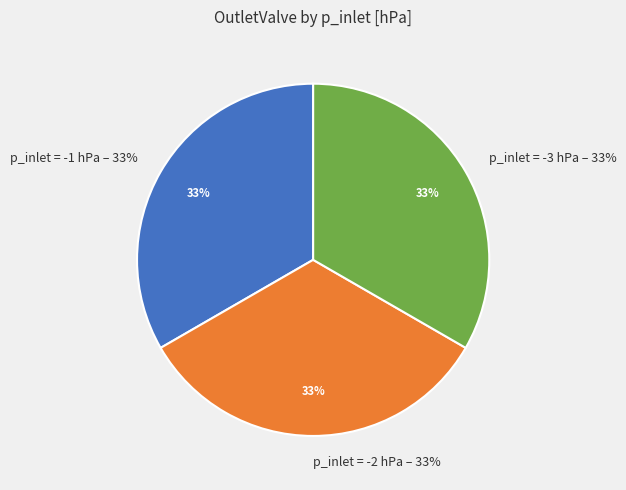

What is the ratio of the value at vpos=0 (00:09) to the value at vpos=0 (00:01)?

1.0